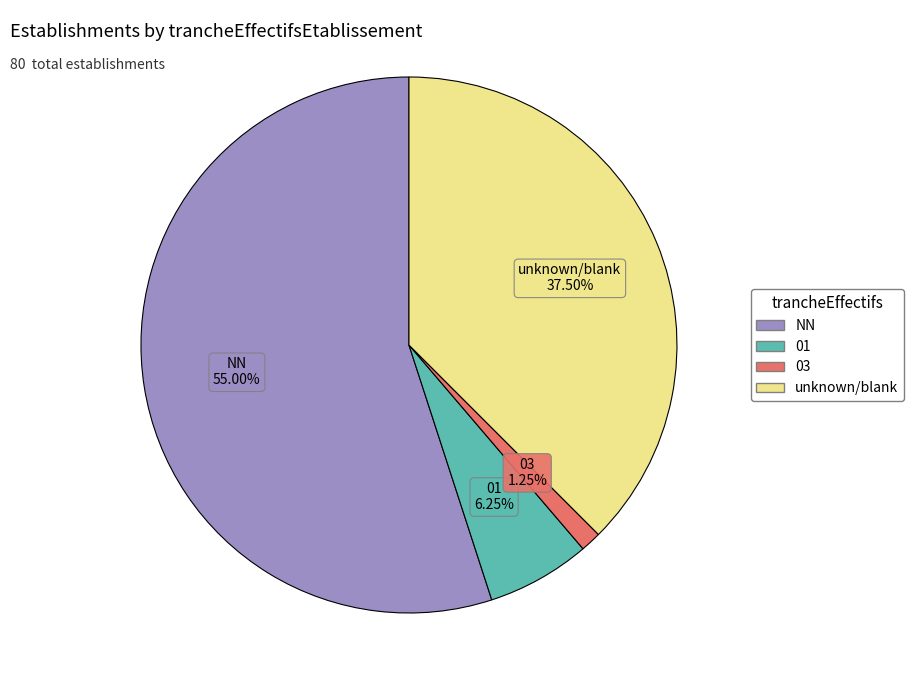

To the nearest percent, what percentage of the pie is 01?

6%